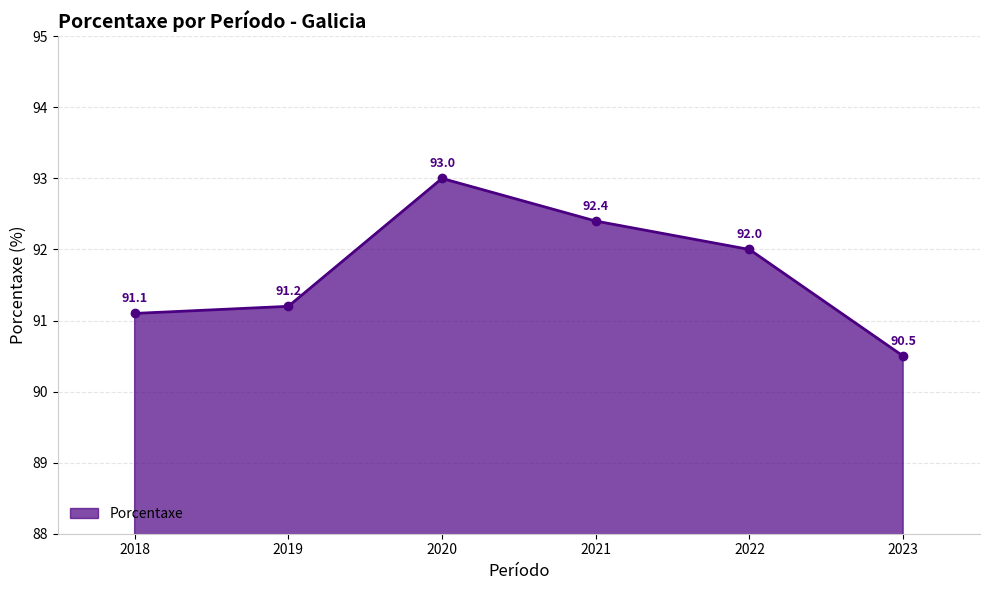

What is the difference between the values at 2019 and 2020?

1.8